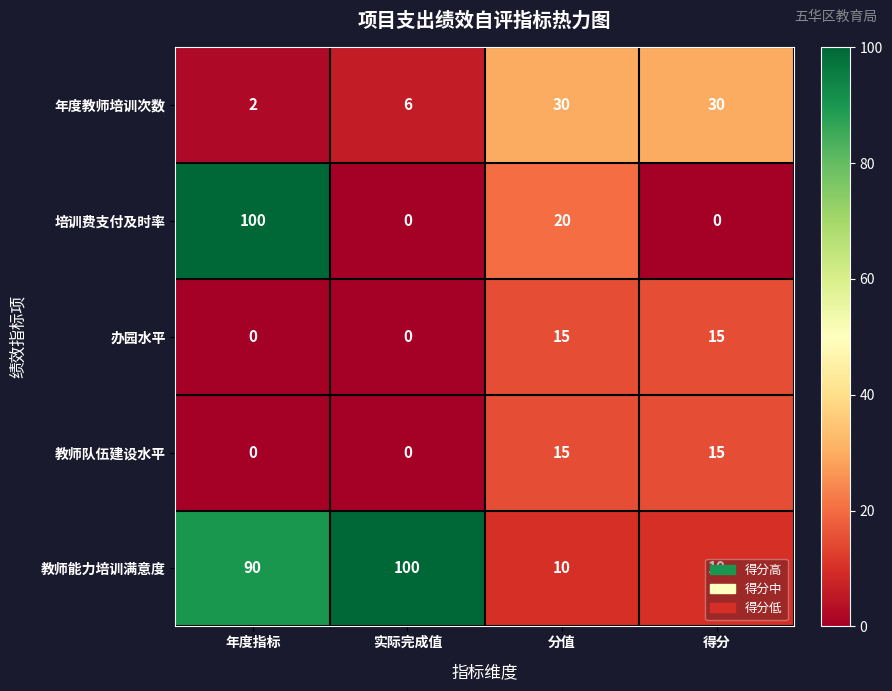

Where does the 培训费支付及时率 series first go above 20?

年度指标